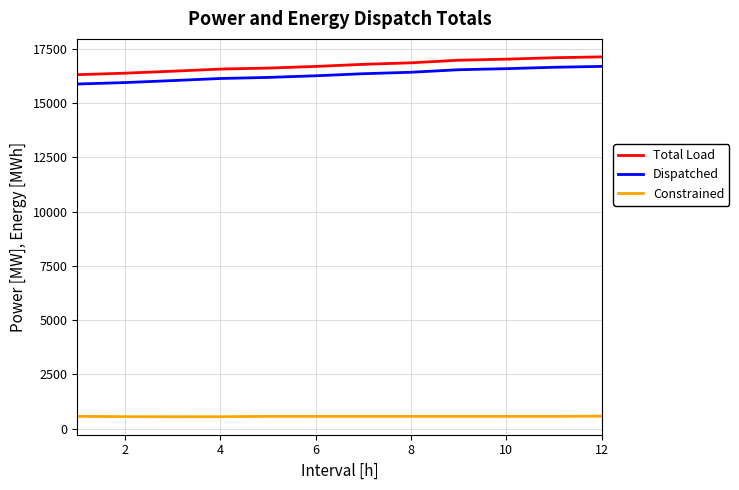

What is the highest value of the Dispatched series?

16693.4